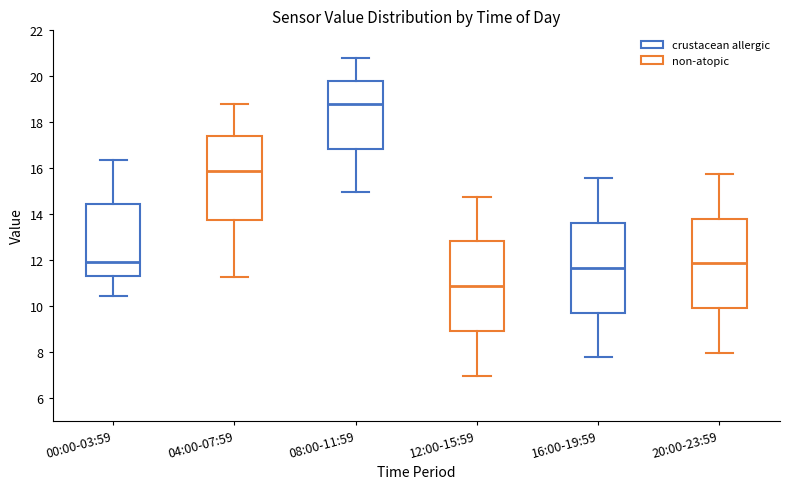

Which box has the lowest median line?

12:00-15:59